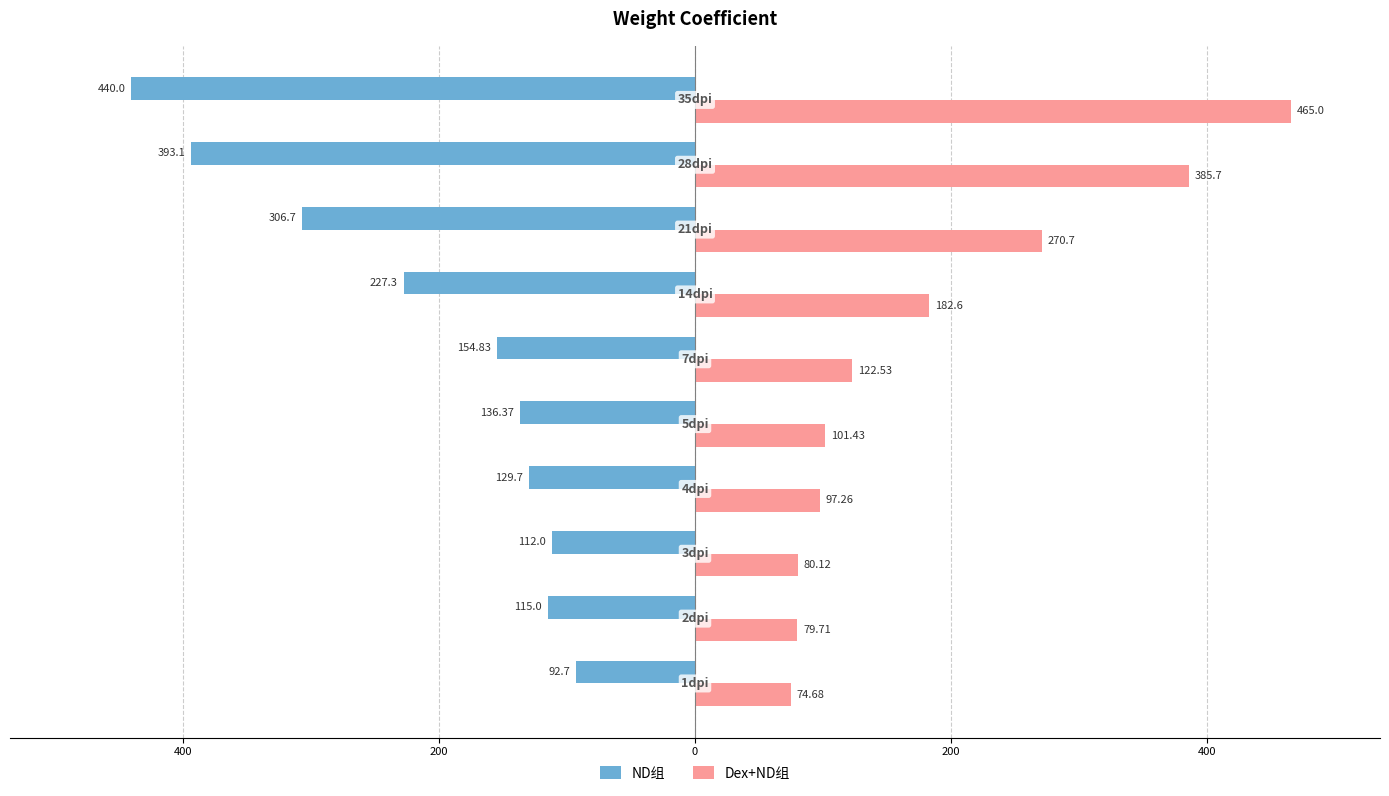

How many values in the Dex+ND组 series exceed 122?

5